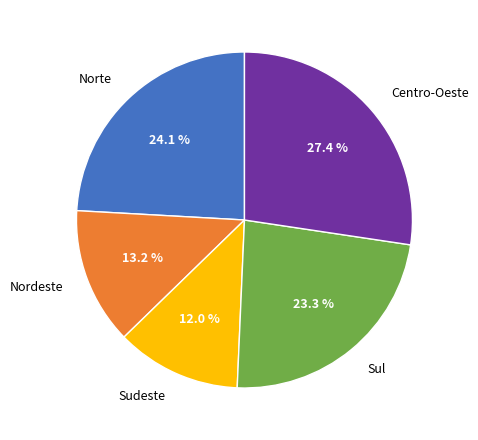

What percentage do Sudeste and Centro-Oeste together represent?

39.4%